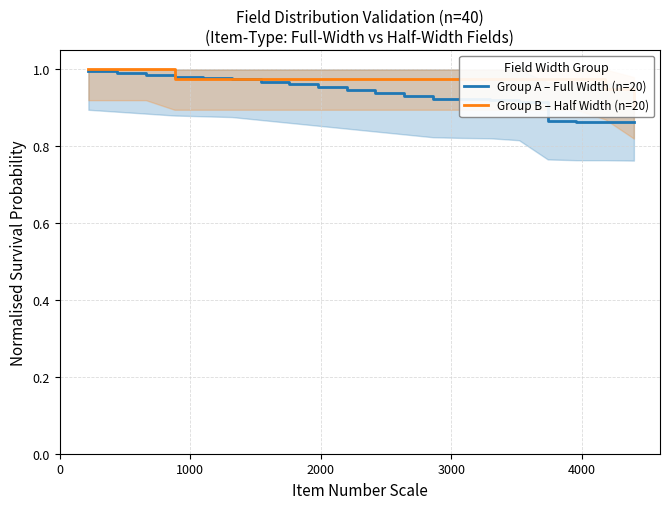

List the series in order of their peak value, highest first.

Group B – Half Width (n=20), Group A – Full Width (n=20)